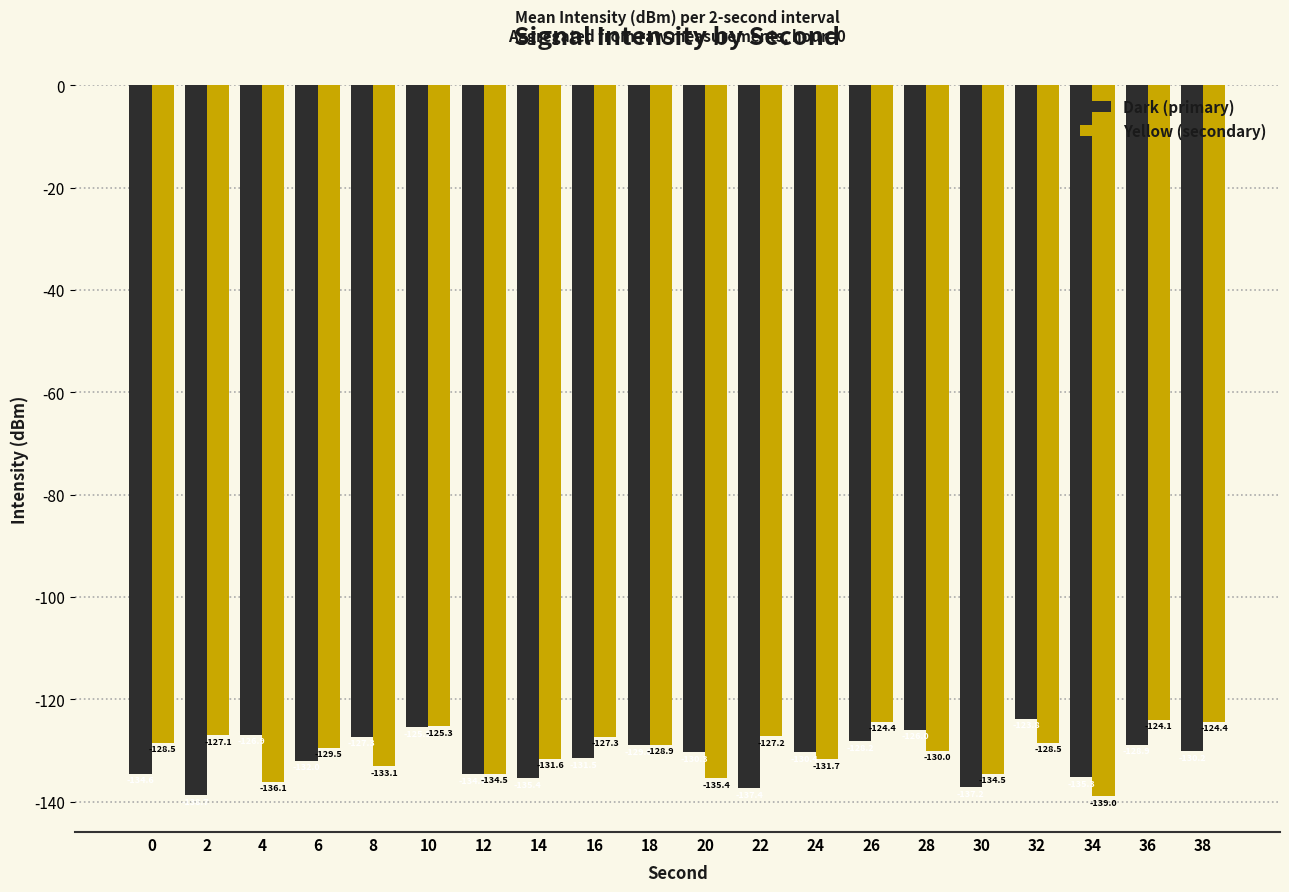

How many values in the Dark (primary) series exceed -130?

8